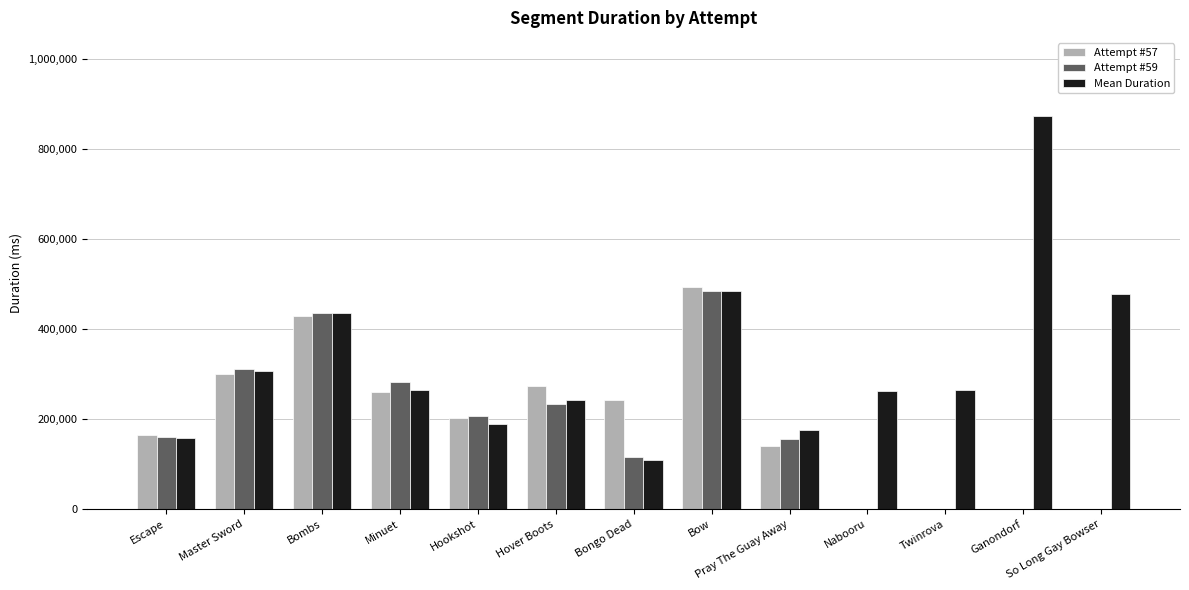

Does the chart contain stacked bars?

No